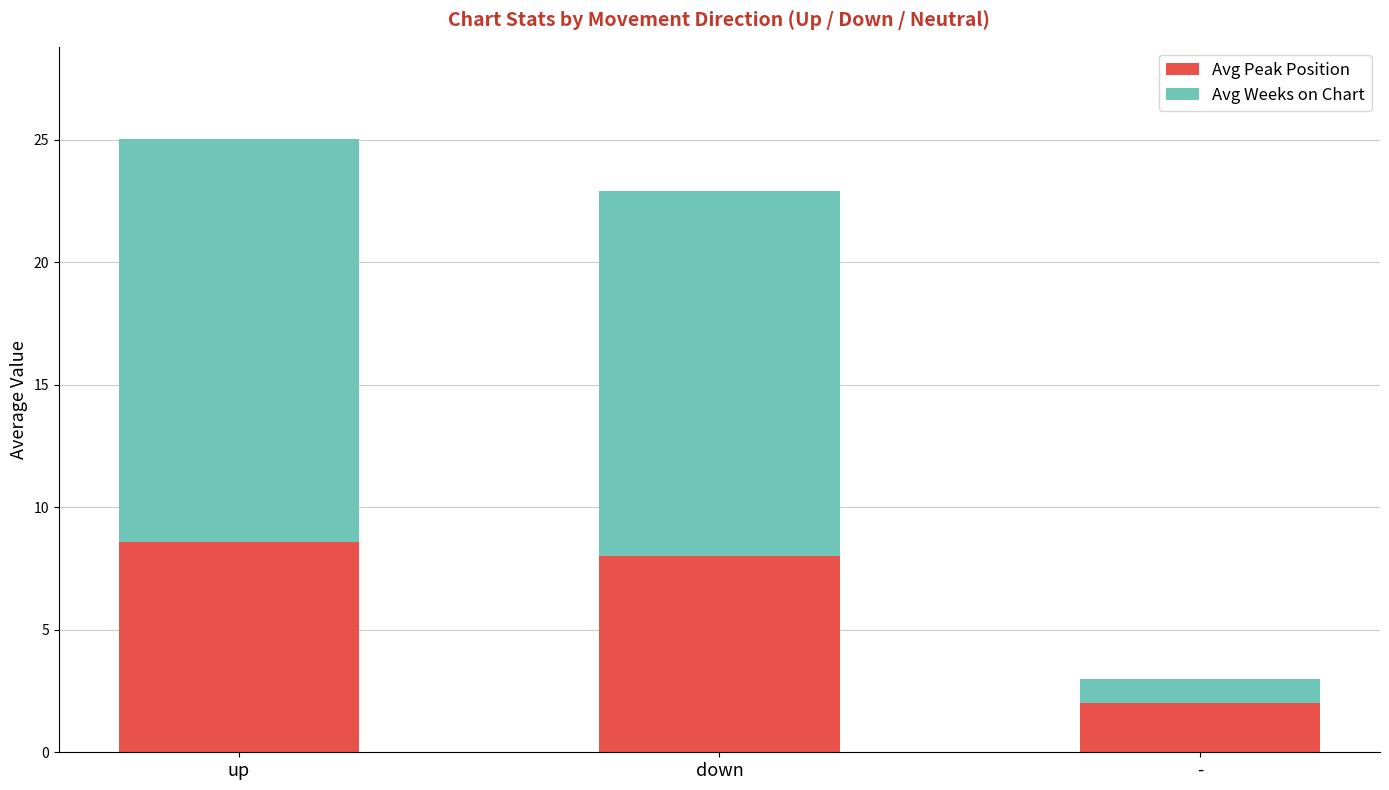

What is the value of the Avg Peak Position bar at the 1st from the left?

8.6